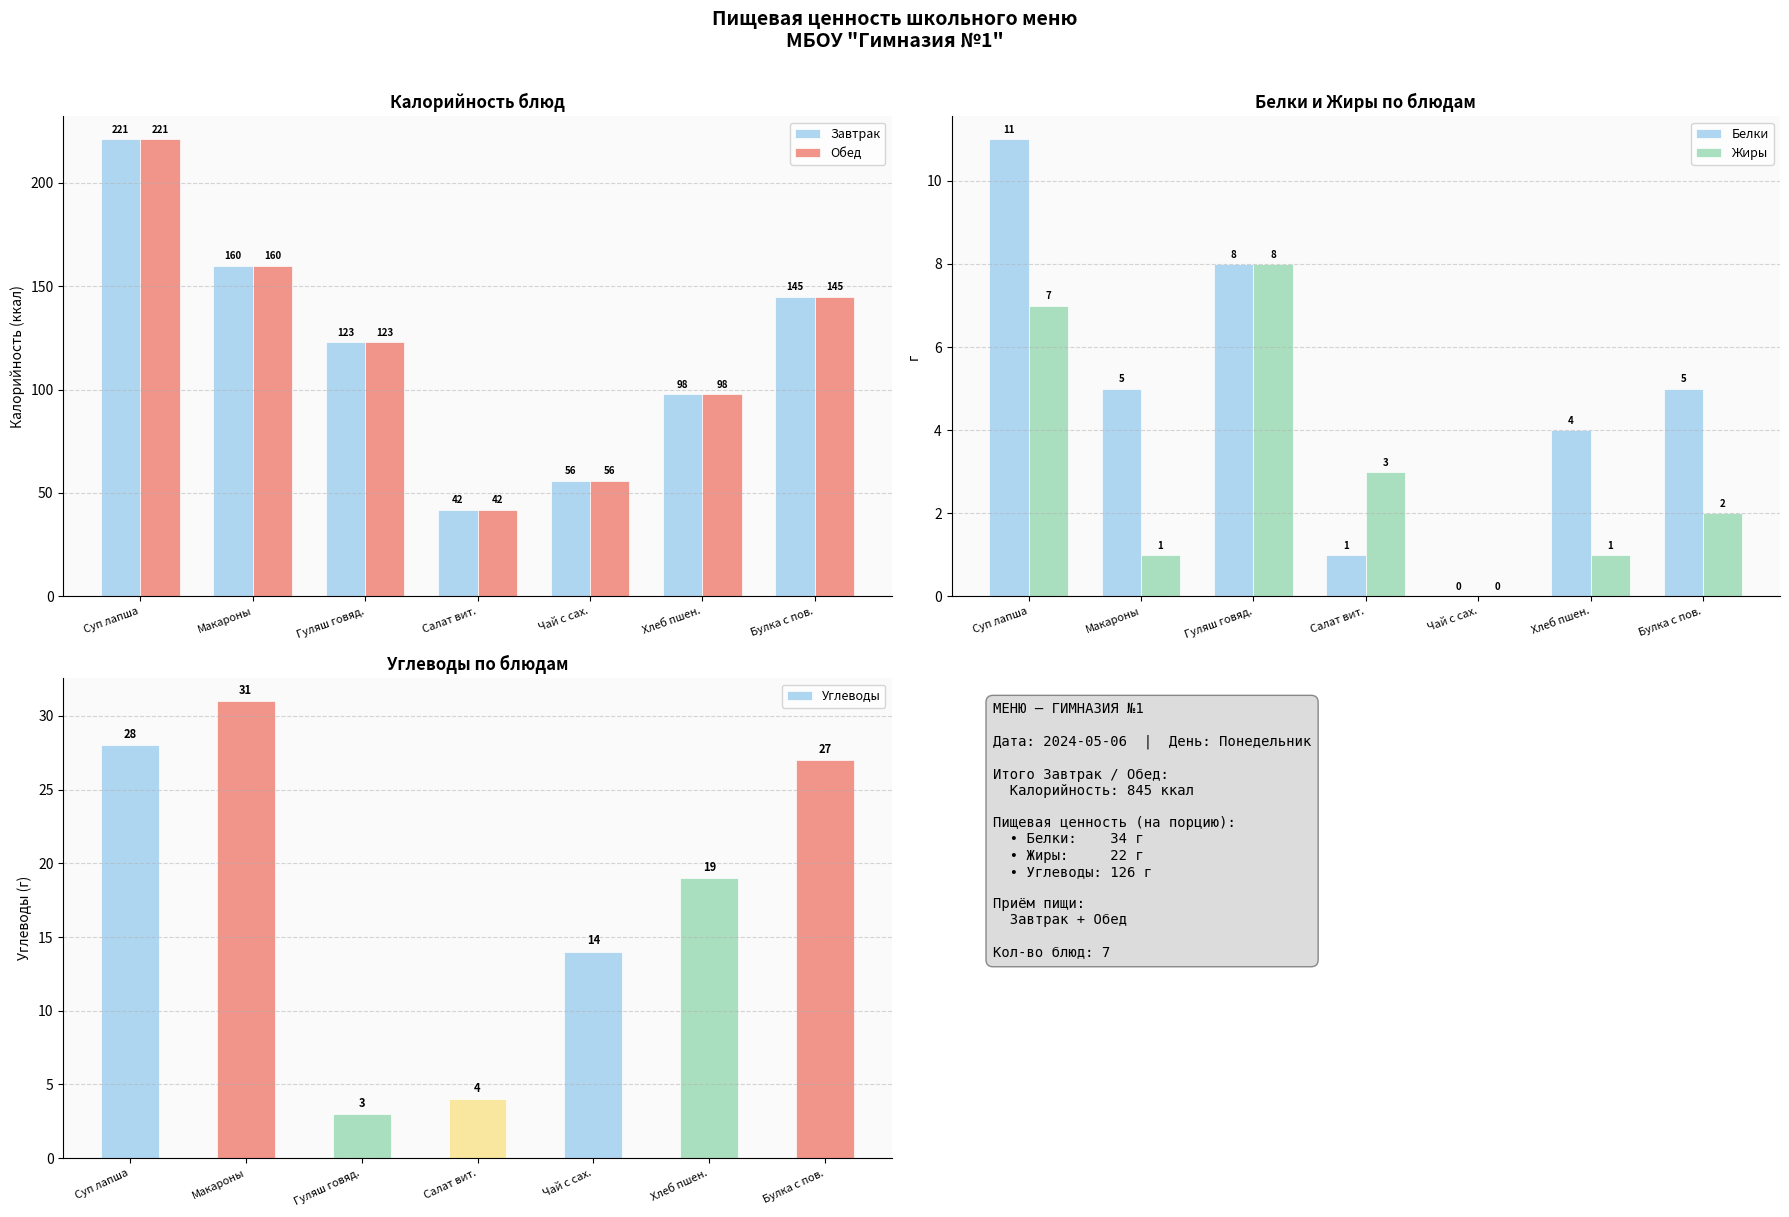

Which series changed the most between Макароны and Чай с сах.?

Завтрак